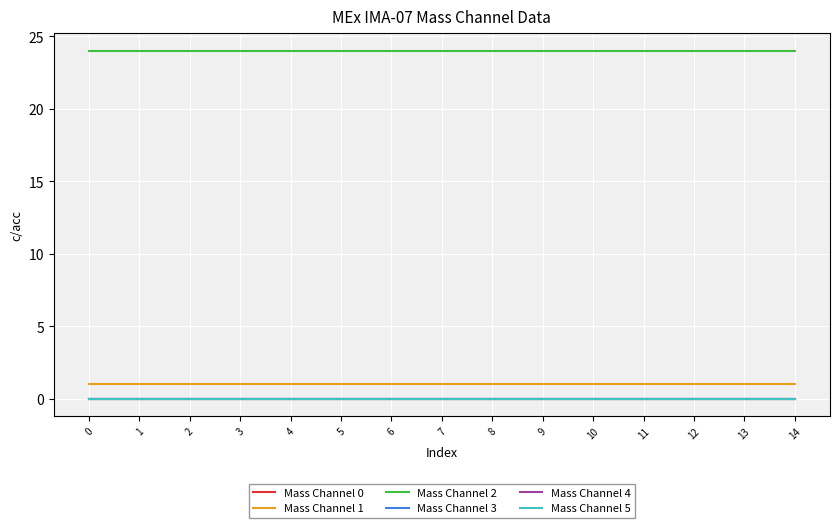

True or false: Mass Channel 0 and Mass Channel 2 intersect in this chart.

False